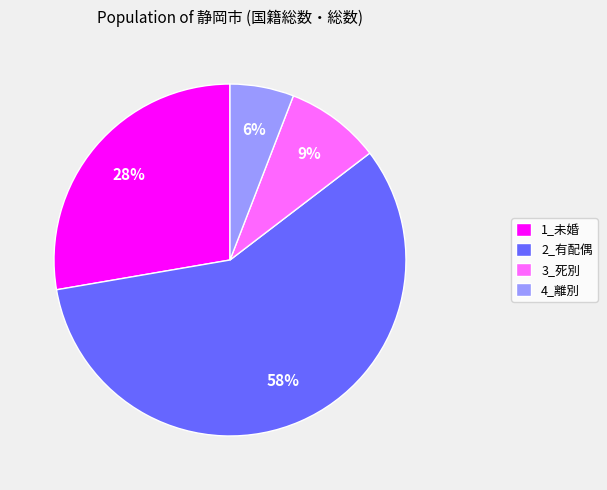

What is the majority slice?

2_有配偶